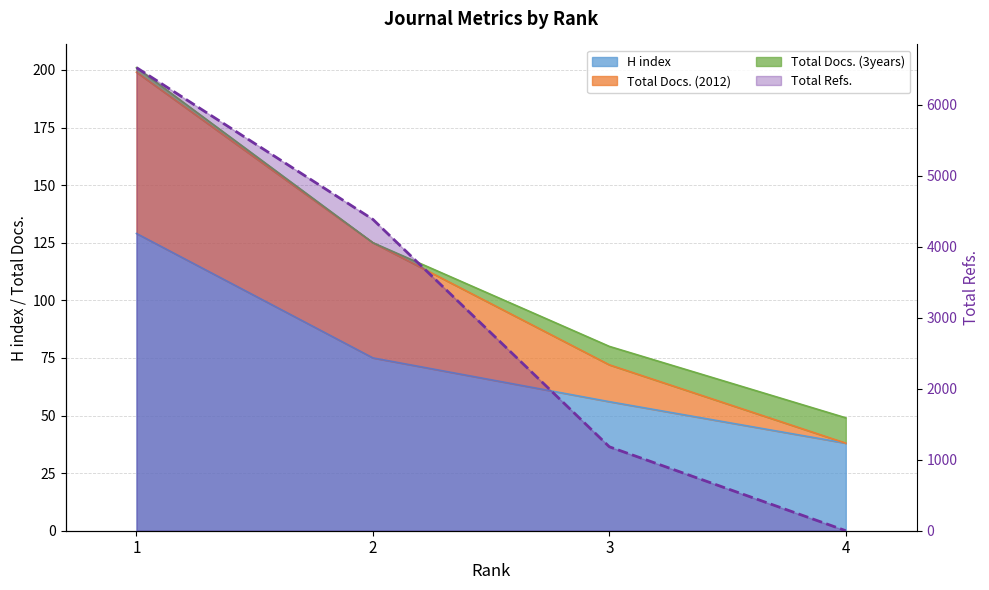

The value of H index at 2 is 75. True or false?

True